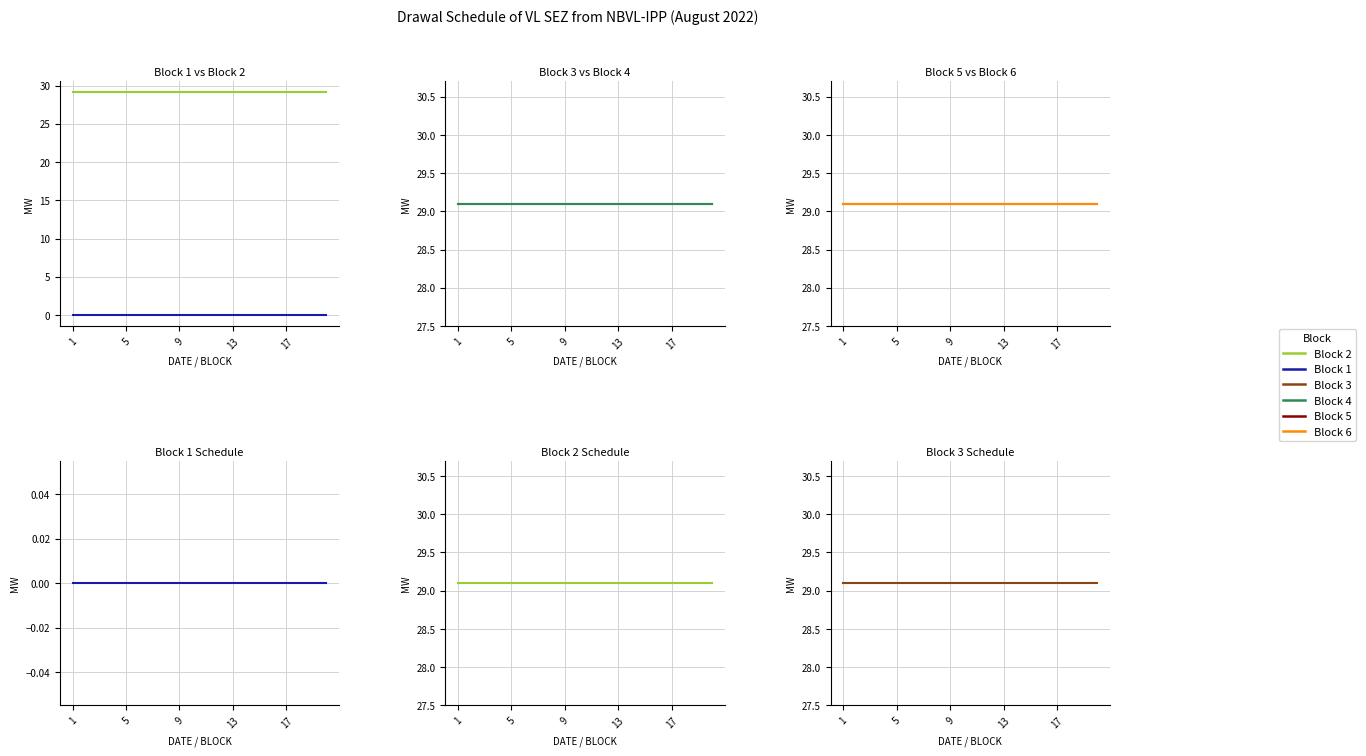

True or false: Block 2 and Block 5 cross at least once.

False